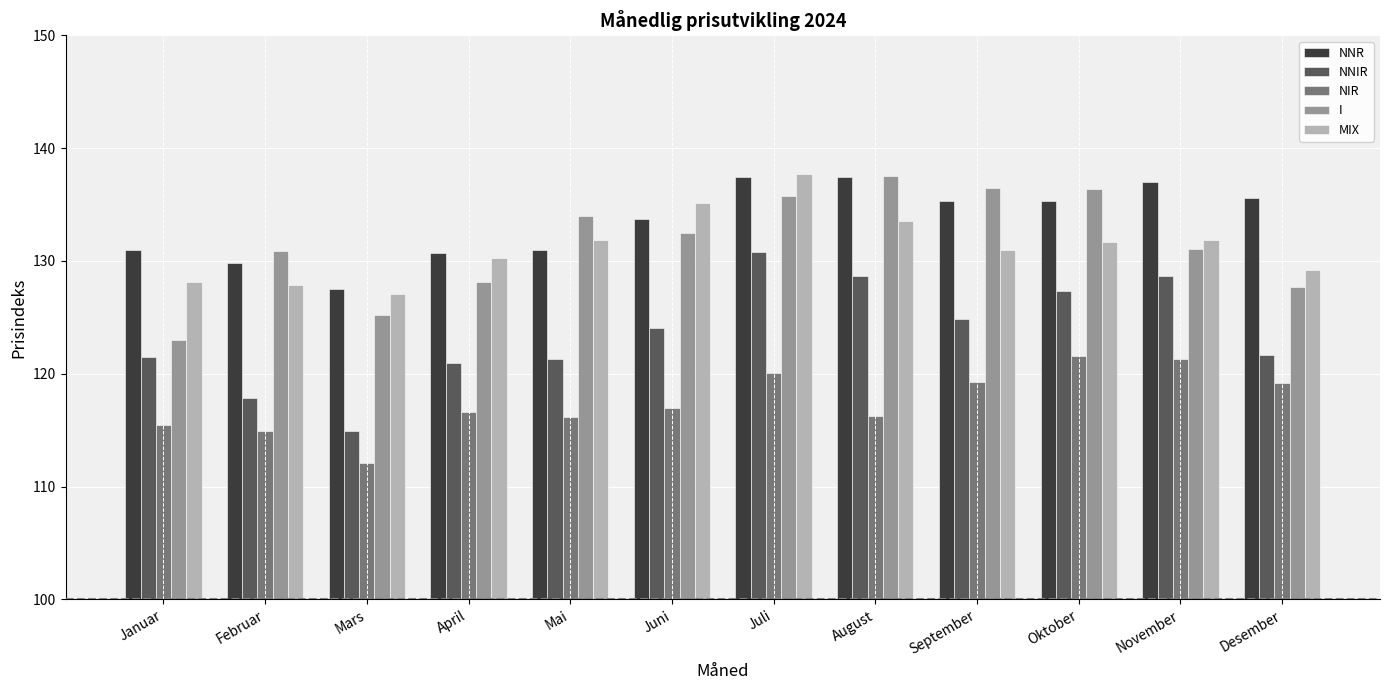

How many bars are there in each group?

5